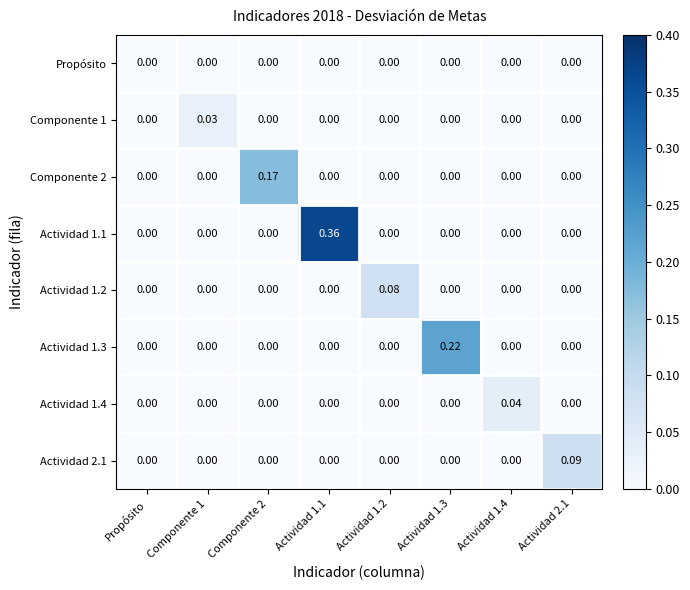

At which category is the sum across all series the highest?

Actividad 1.1